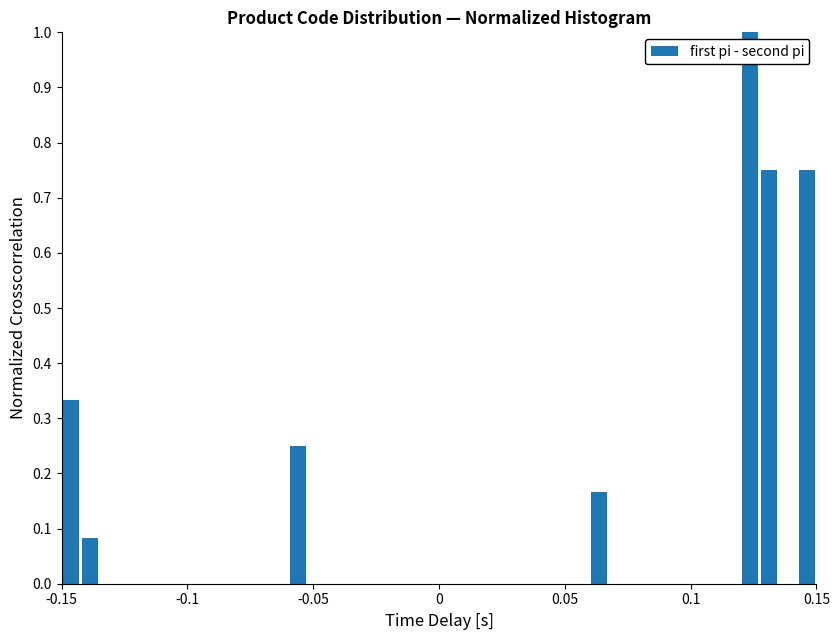

Around what value on the x-axis is the tallest bar? Give the approximate position of its centre, as read against the axis.

0.125